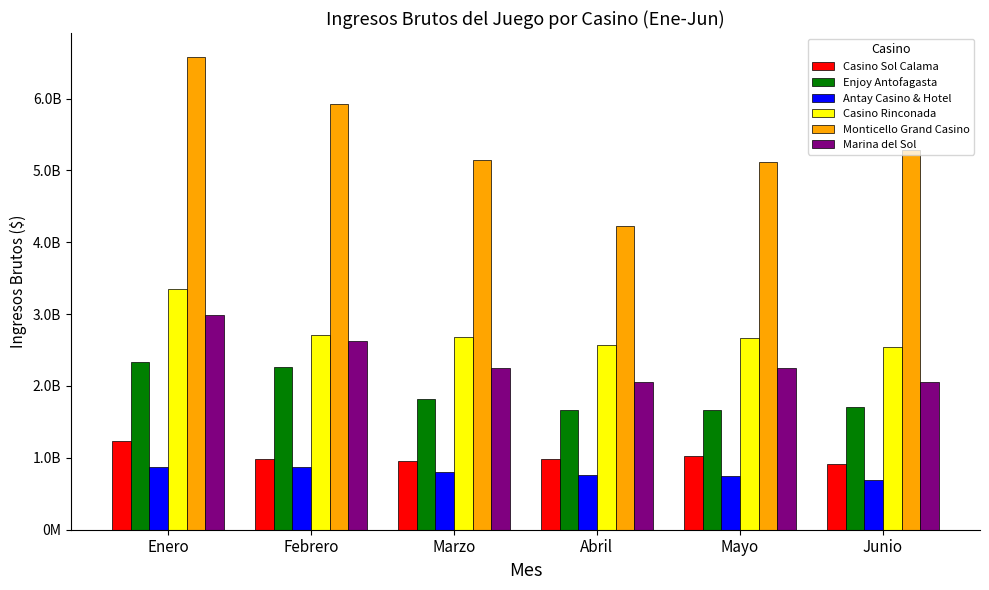

What is the approximate value of Marina del Sol at Marzo?

2254540883.0